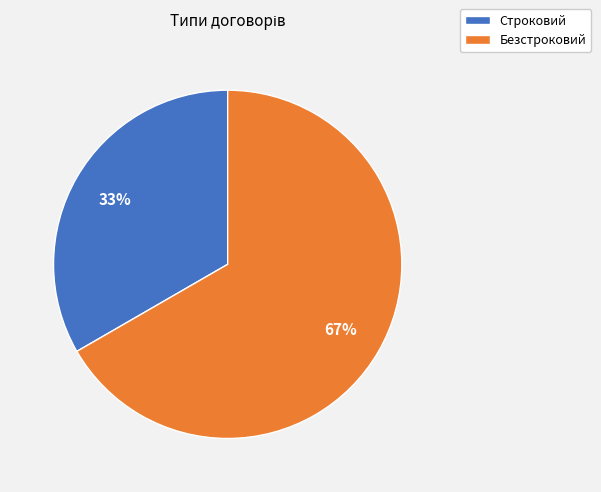

To the nearest percent, what portion does Безстроковий represent?

67%